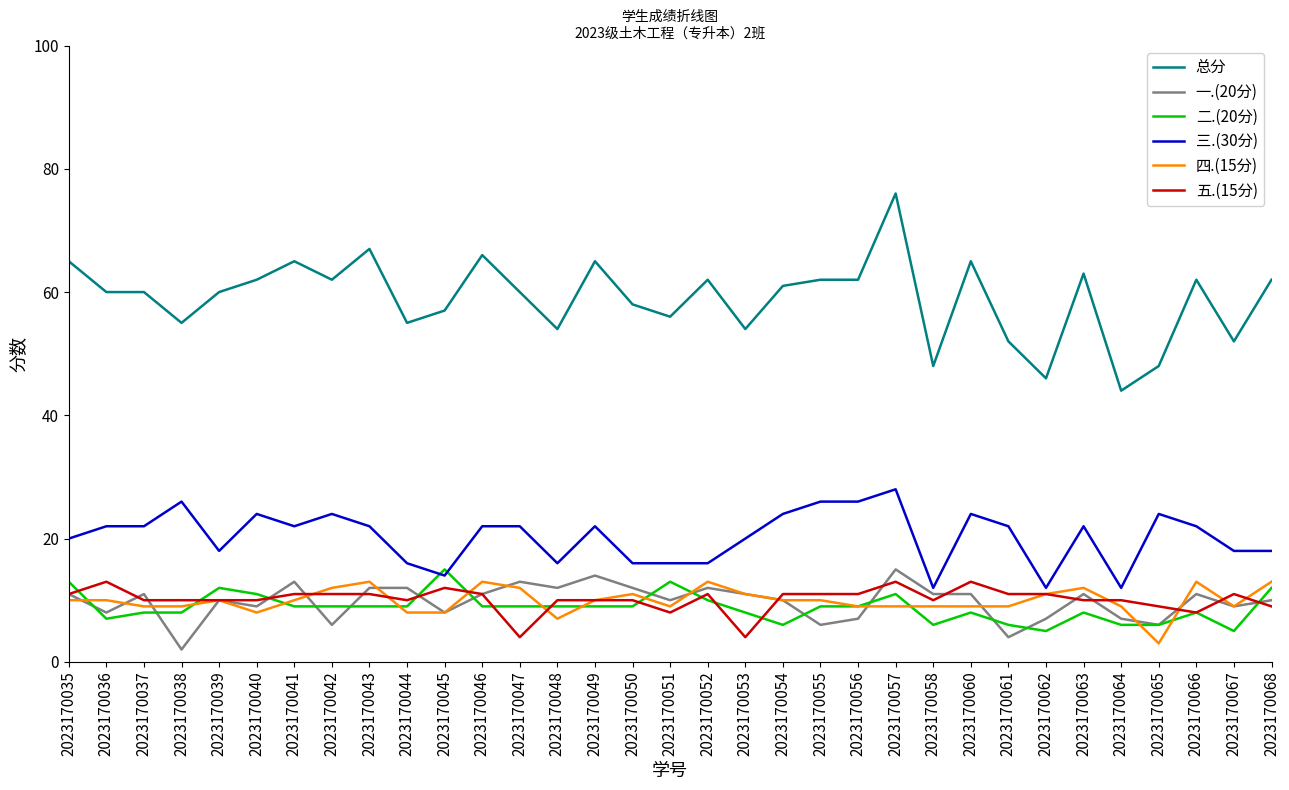

Read the 三.(30分) value at 2023170044.

16